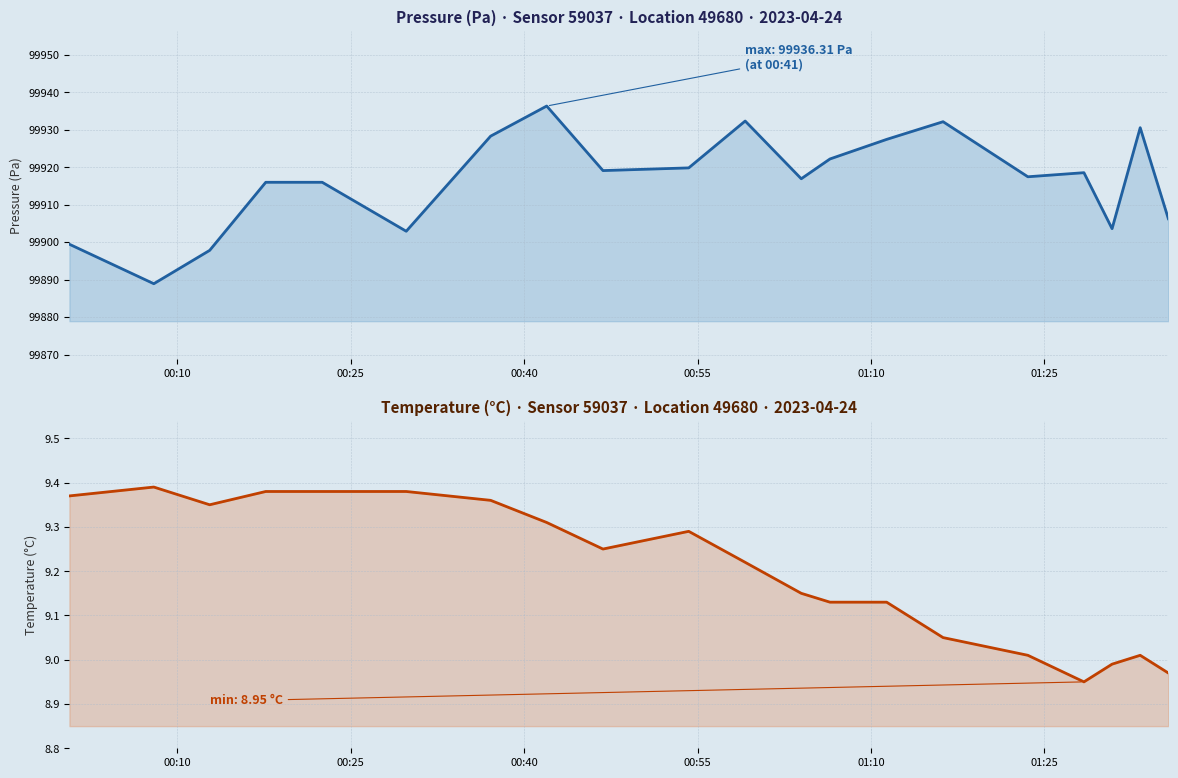

How many interior local peaks does the temperature series have?

3